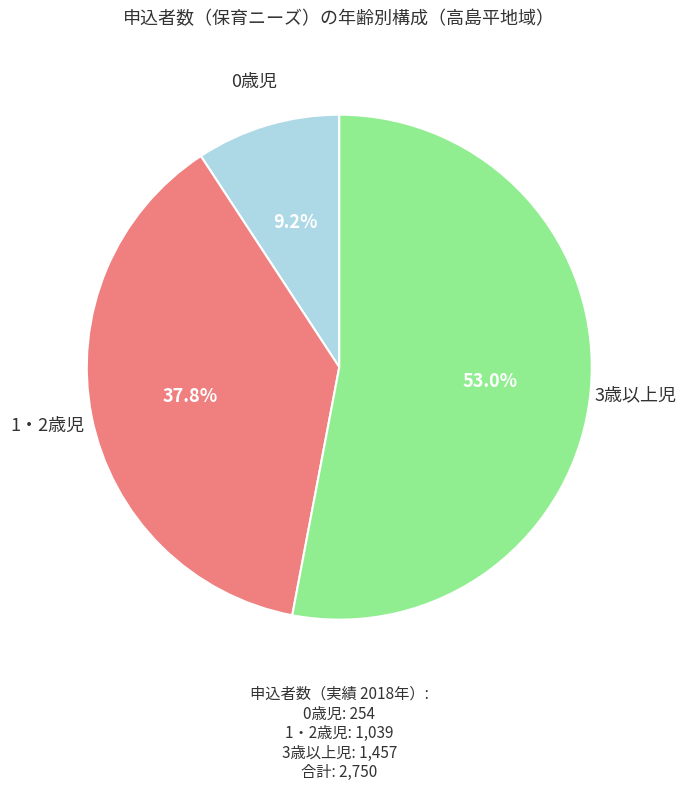

Count the number of slices in the pie.

3